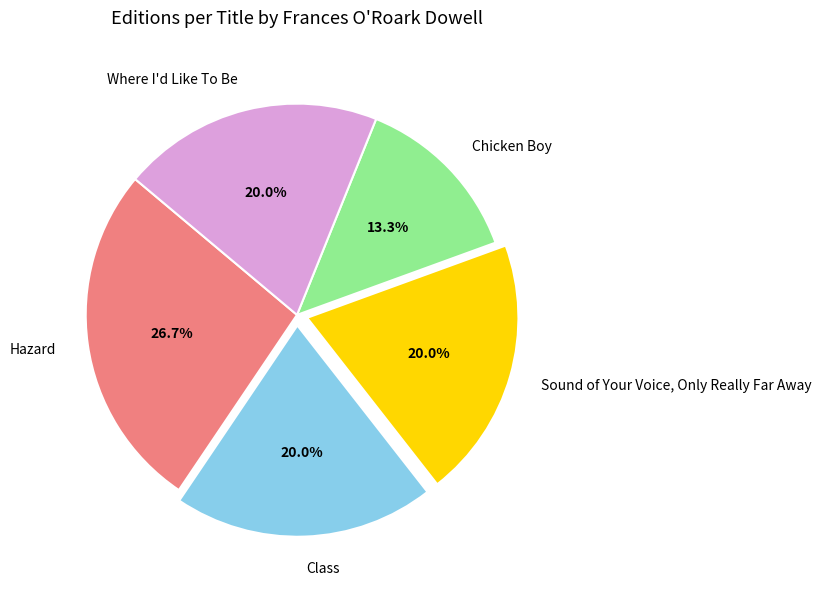

What is the largest slice in the pie chart?

Hazard